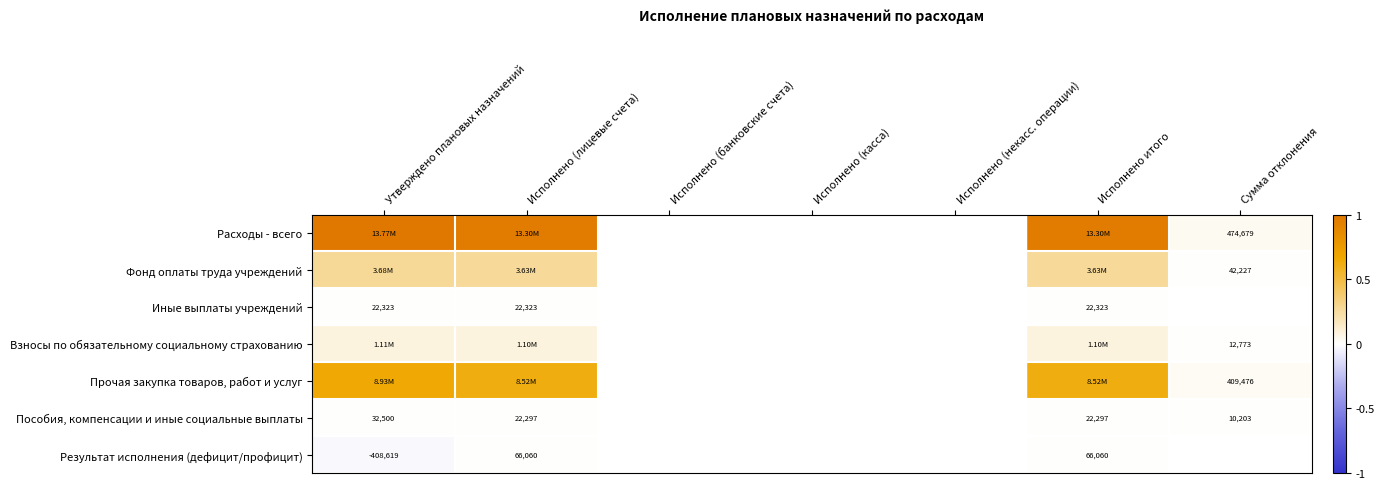

The value of Пособия, компенсации и иные социальные выплаты at Исполнено (банковские счета) is 0.0. True or false?

True